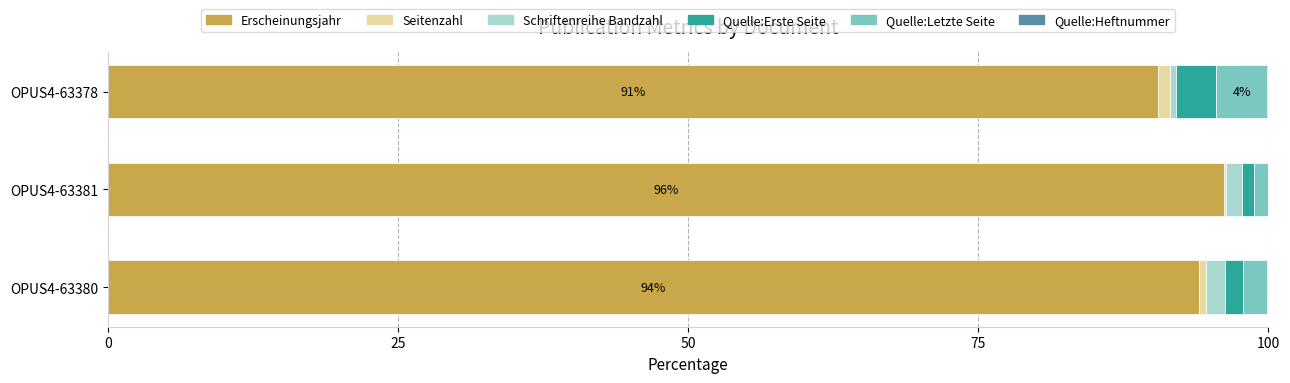

What is the sum of all Erscheinungsjahr values?

280.7